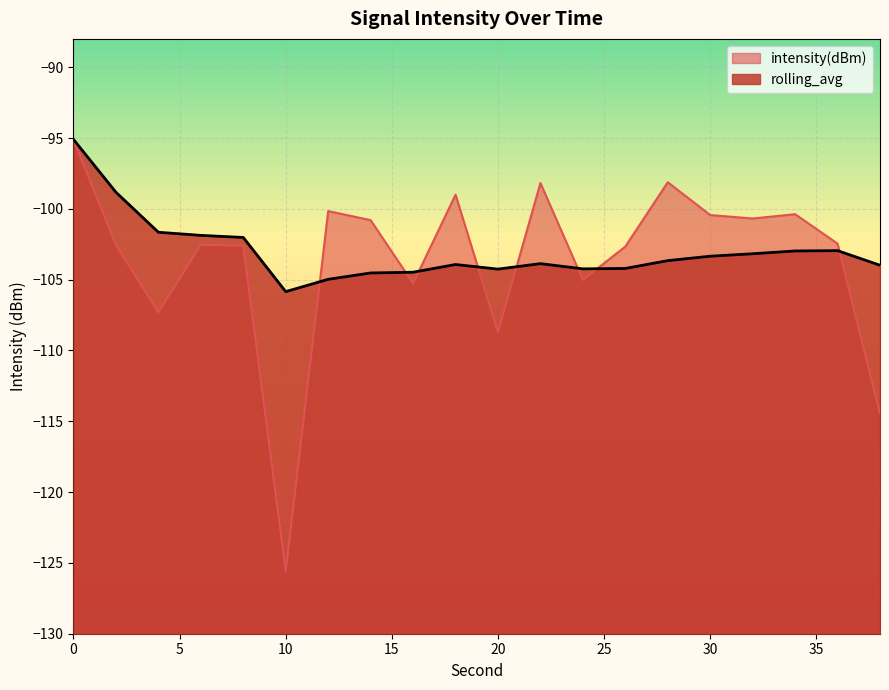

Rank the series by their average value, from highest to lowest.

rolling_avg, intensity(dBm)